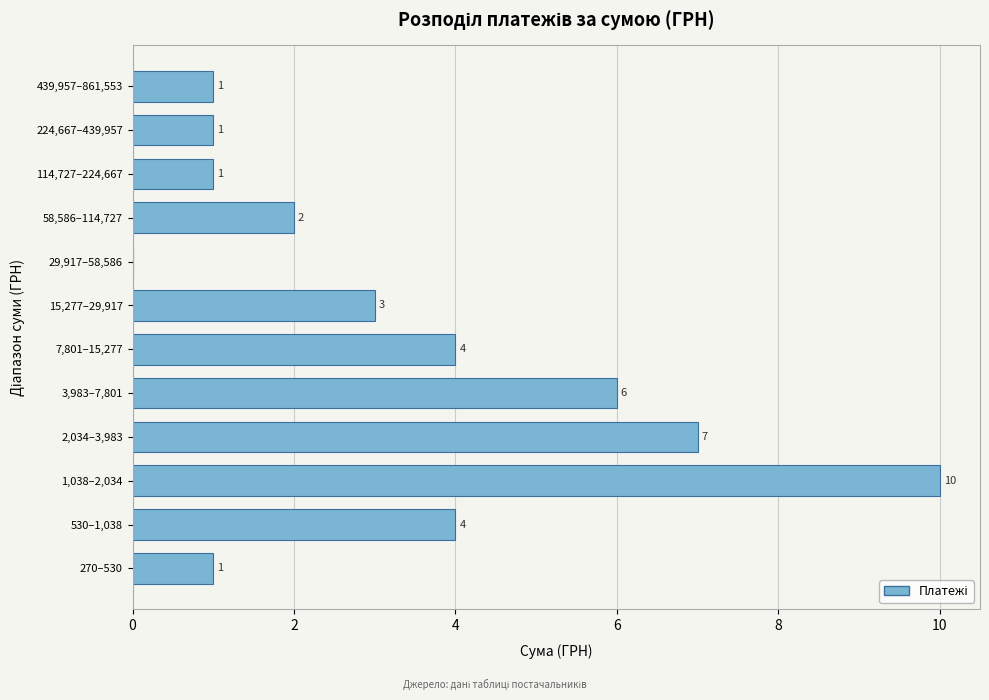

Reading bottom to top, extract all data points from this chart.

270–530=1	530–1,038=4	1,038–2,034=10	2,034–3,983=7	3,983–7,801=6	7,801–15,277=4	15,277–29,917=3	29,917–58,586=0	58,586–114,727=2	114,727–224,667=1	224,667–439,957=1	439,957–861,553=1